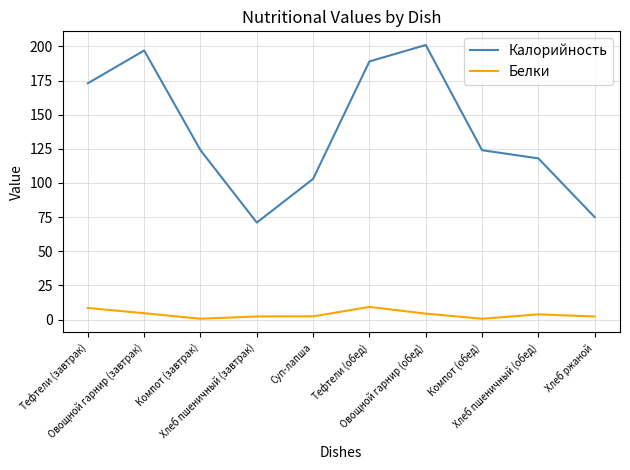

Which series has the largest total across all categories?

Калорийность